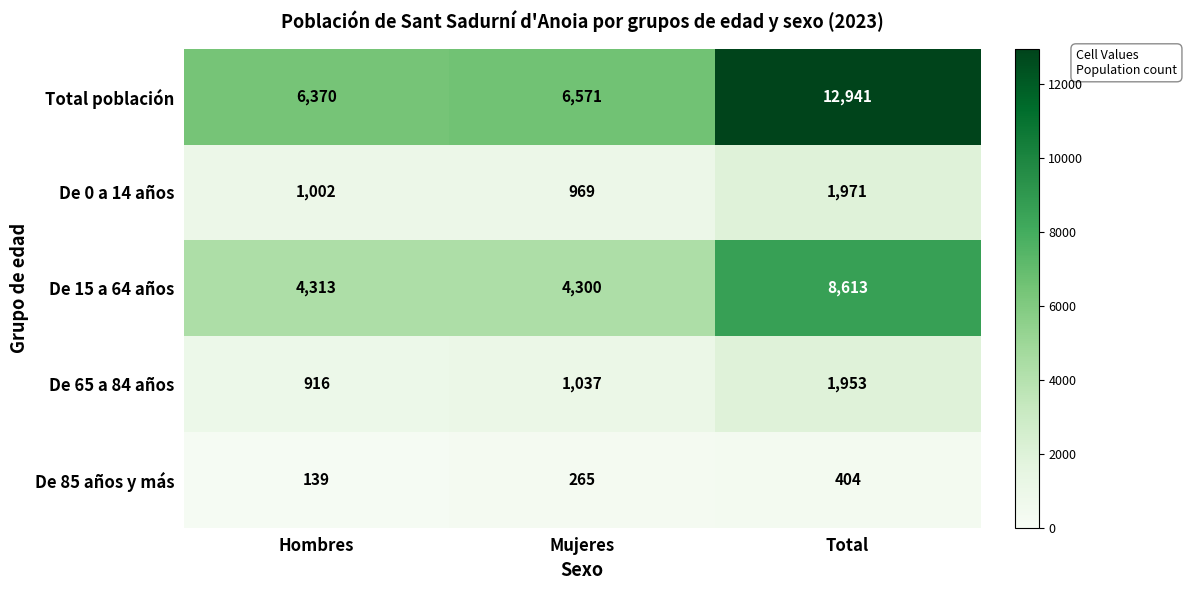

List the series in order of their peak value, highest first.

Total población, De 15 a 64 años, De 0 a 14 años, De 65 a 84 años, De 85 años y más